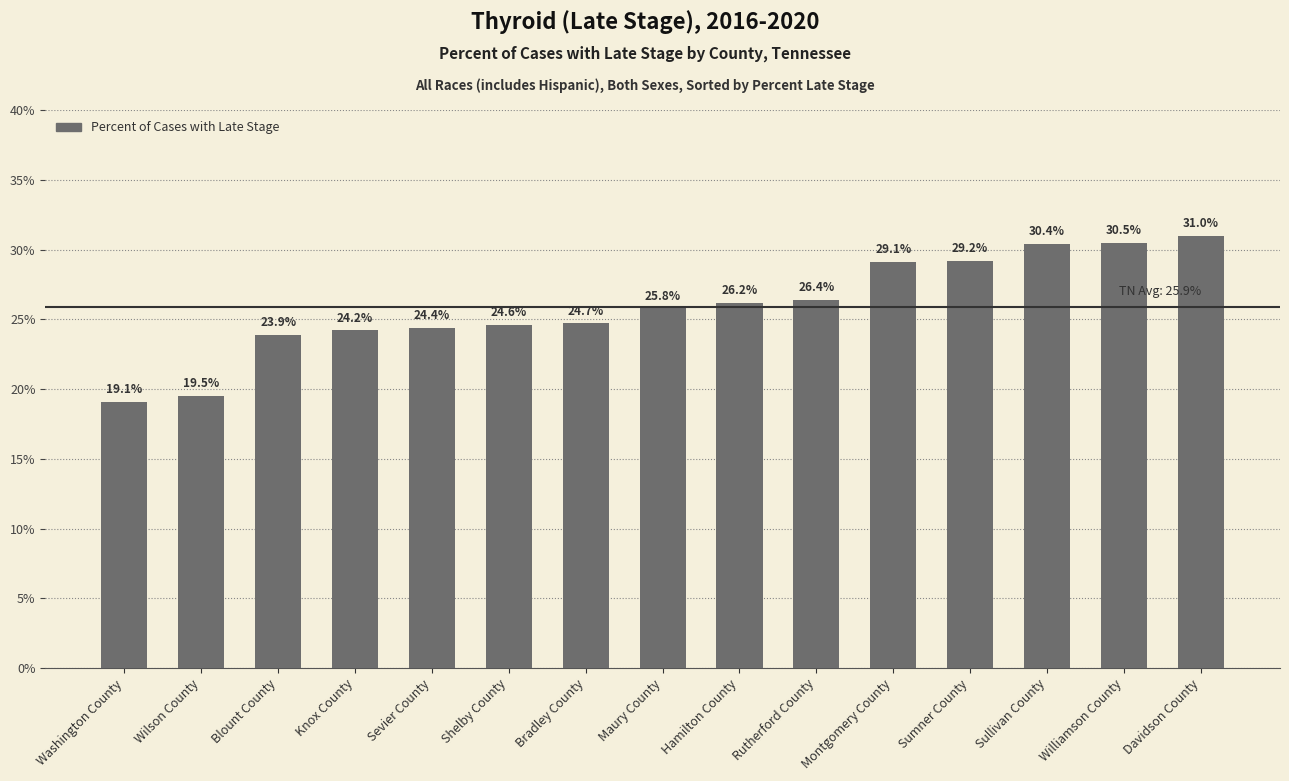

How many bars are there in total?

15